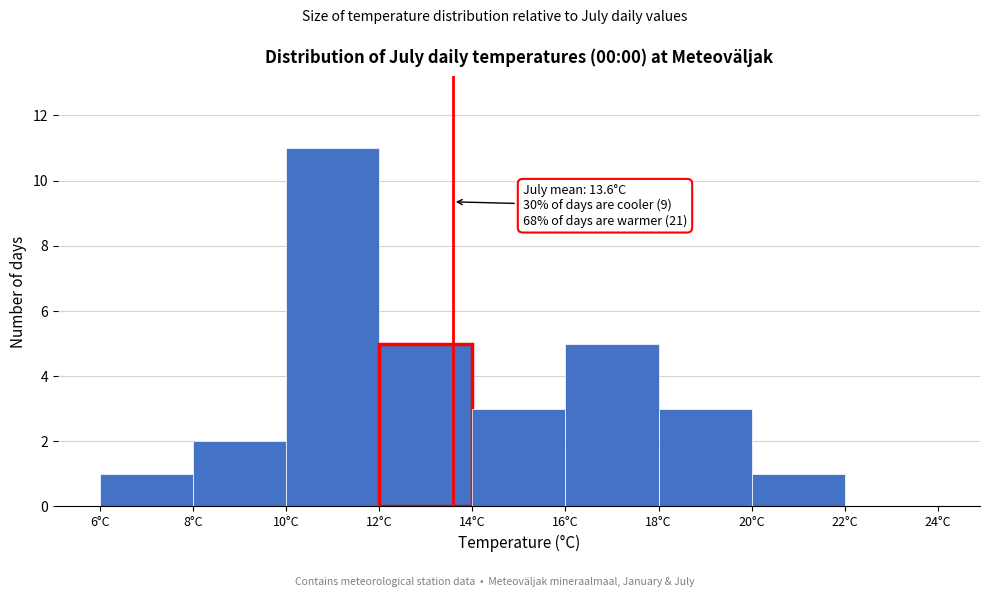

Over which range of the x-axis is the bar tallest?

10 to 12